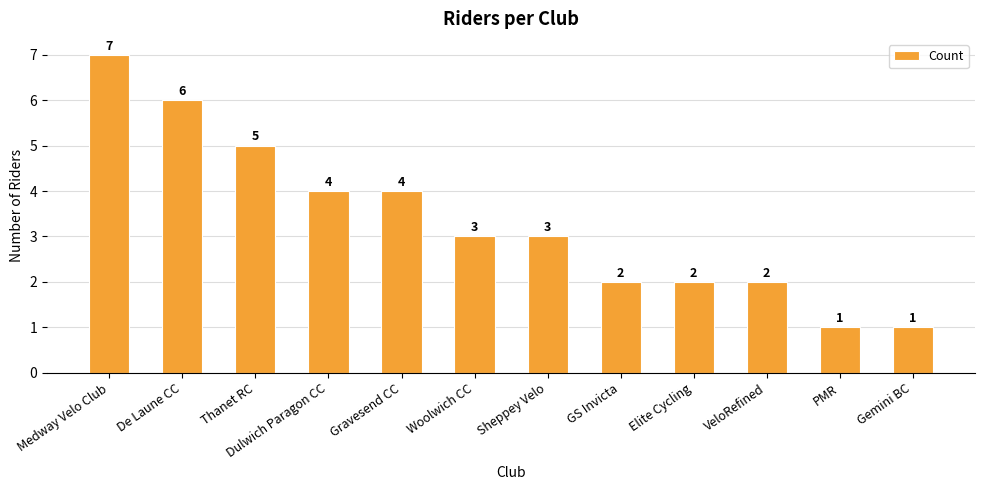

True or false: the data shows 7 at Dulwich Paragon CC.

False